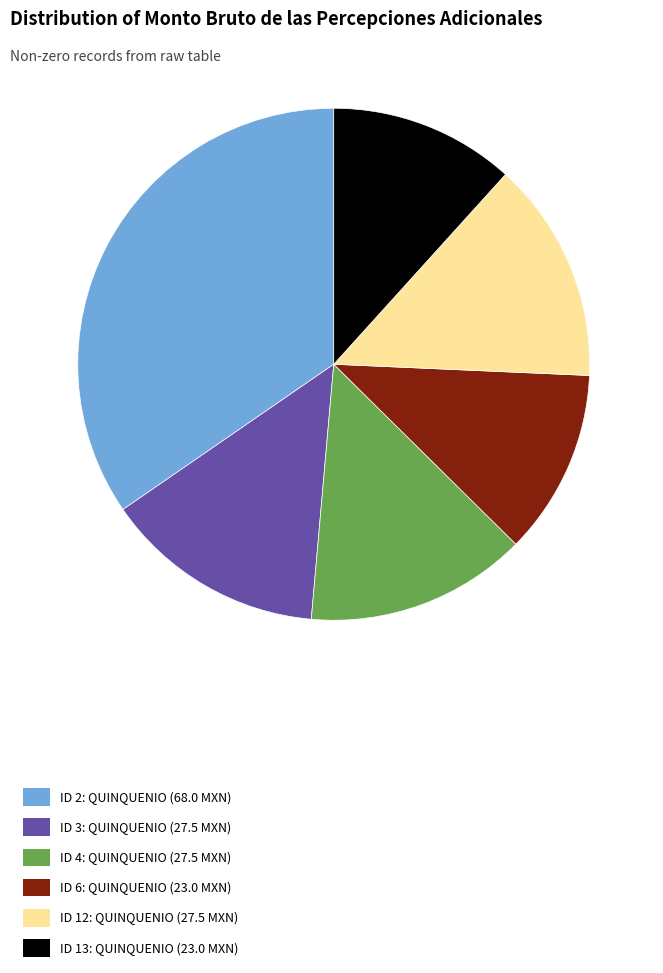

Is there any slice that represents more than half of the pie?

No